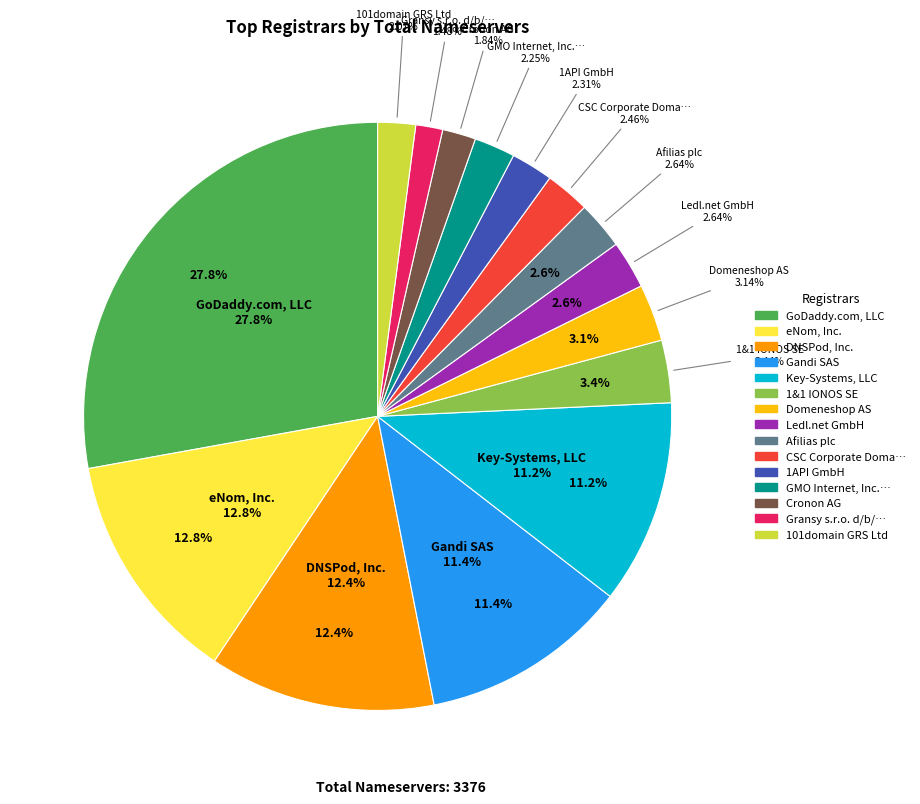

Rank the categories by value from highest to lowest.

GoDaddy.com, LLC, eNom, Inc., DNSPod, Inc., Gandi SAS, Key-Systems, LLC, 1&1 IONOS SE, Domeneshop AS, Ledl.net GmbH, Afilias plc, CSC Corporate Domains, Inc., 1API GmbH, GMO Internet, Inc. d/b/a Onamae.com, 101domain GRS Ltd, Cronon AG, Gransy s.r.o. d/b/a subreg.cz